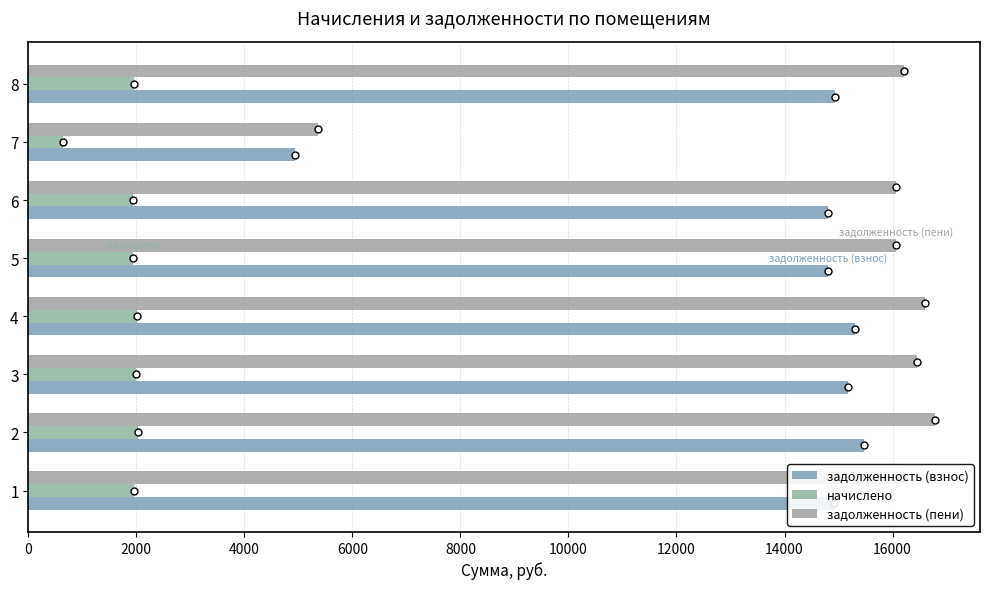

Which series has the largest range (max minus min)?

задолженность (пени)